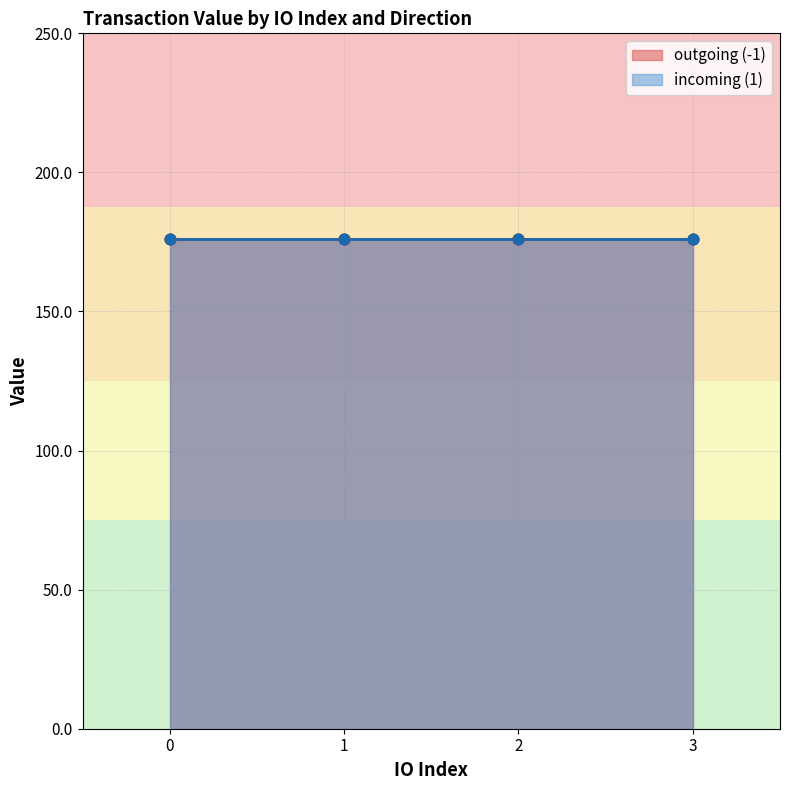

Is the value of io_index at 1 greater than the value of value at 1?

No